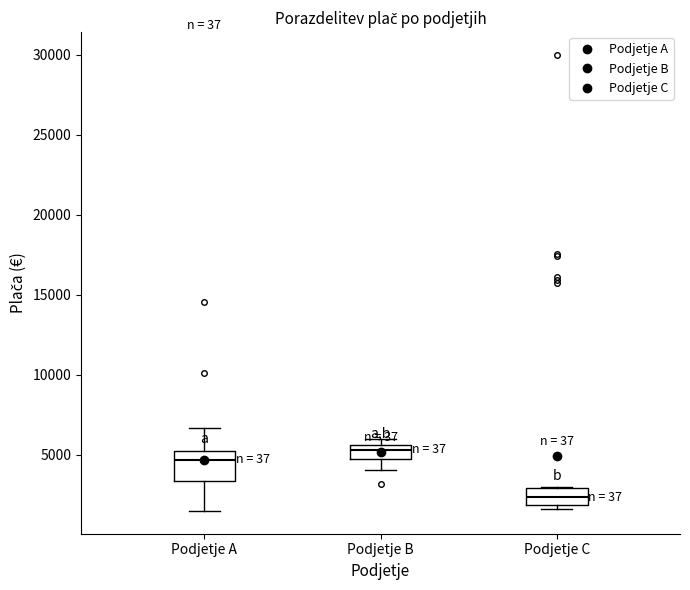

Reading left to right, transcribe this box plot: for each box, give where its median line is, the range the box spans, and where its two whiskers end, as read against the y-axis. The values are not printed on the chart, so give them approximately, as read against the axis.

Podjetje A: median 4500, box 3500 to 5500, whiskers 1500 to 6500
Podjetje B: median 5500 (just below the box's upper edge), box 4500 to 5500, whiskers 4000 to 6000
Podjetje C: median 2500, box 2000 to 3000, whiskers 1500 to 3000